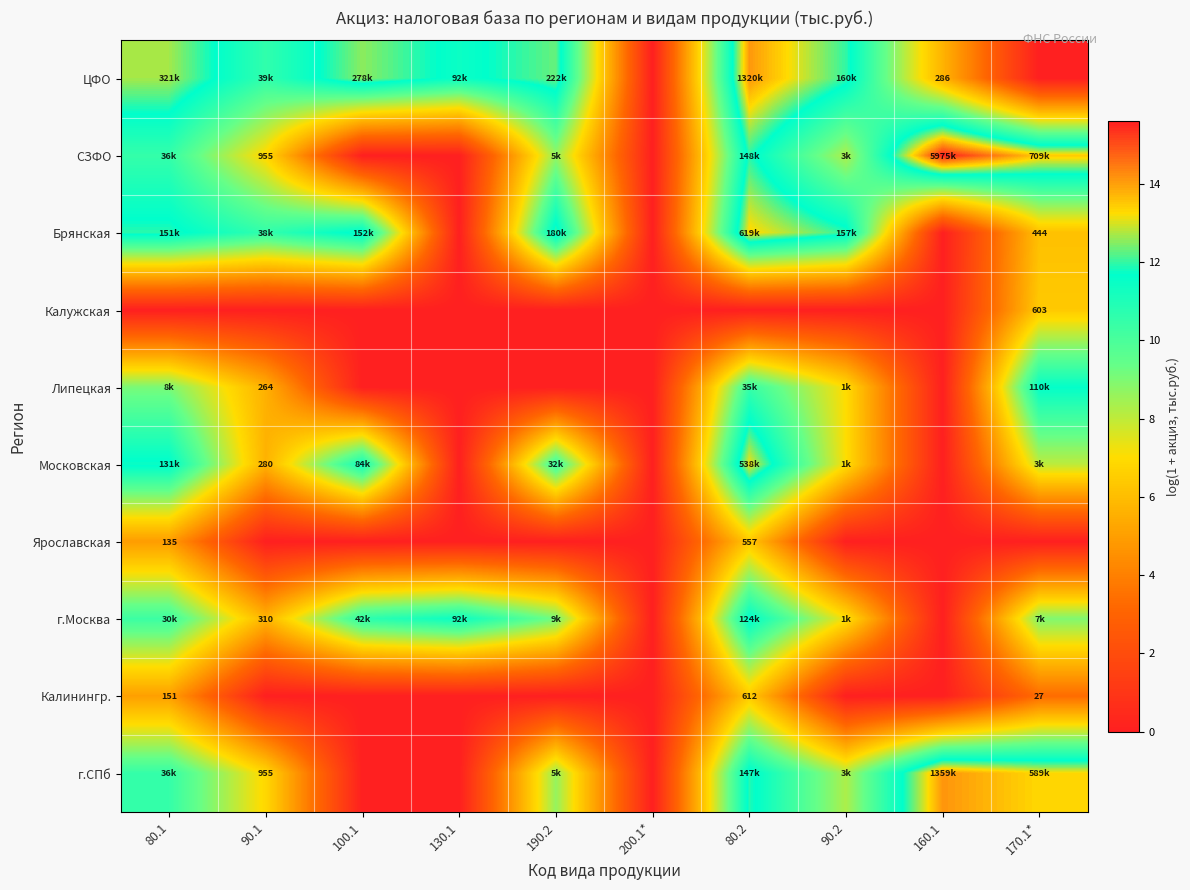

Which has a higher value, 90.2 or 170.1*?

90.2